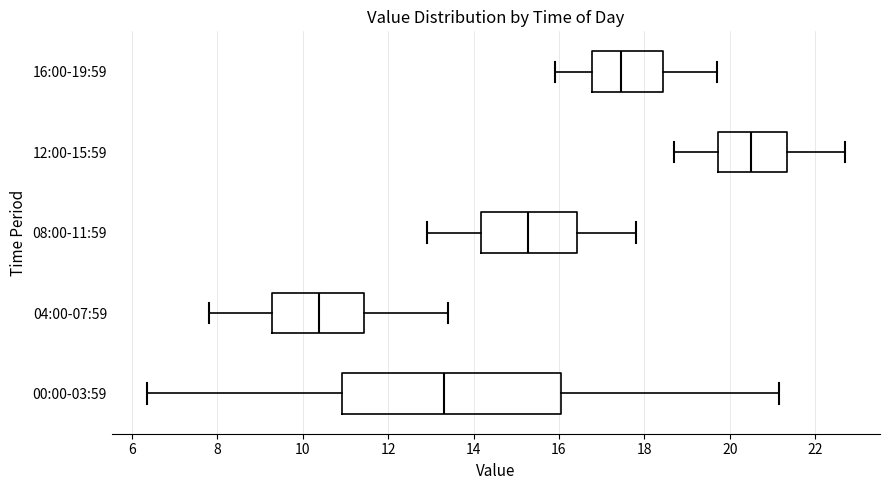

Which box is the widest, from its left edge to its right edge?

00:00-03:59